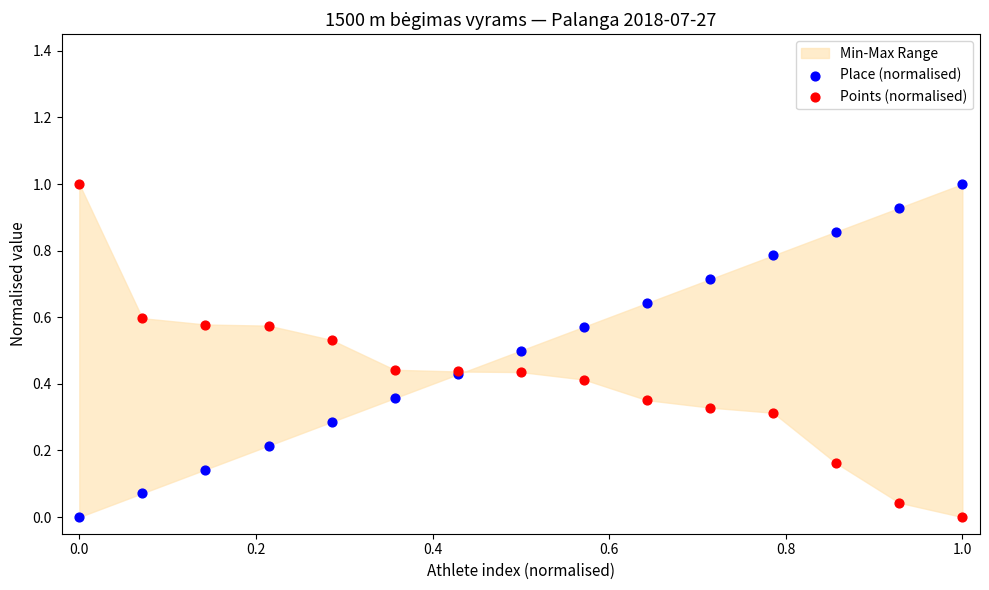

What is the X range (max minus min) for the scatter plot?

1.0